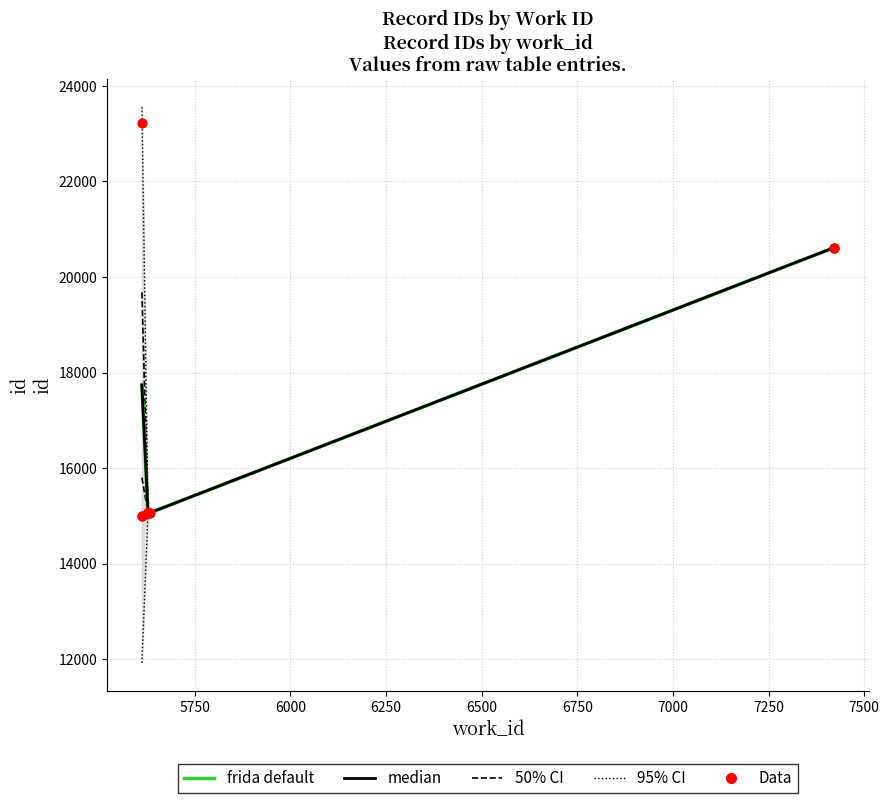

Which has a higher value, 5631 or 7421?

7421